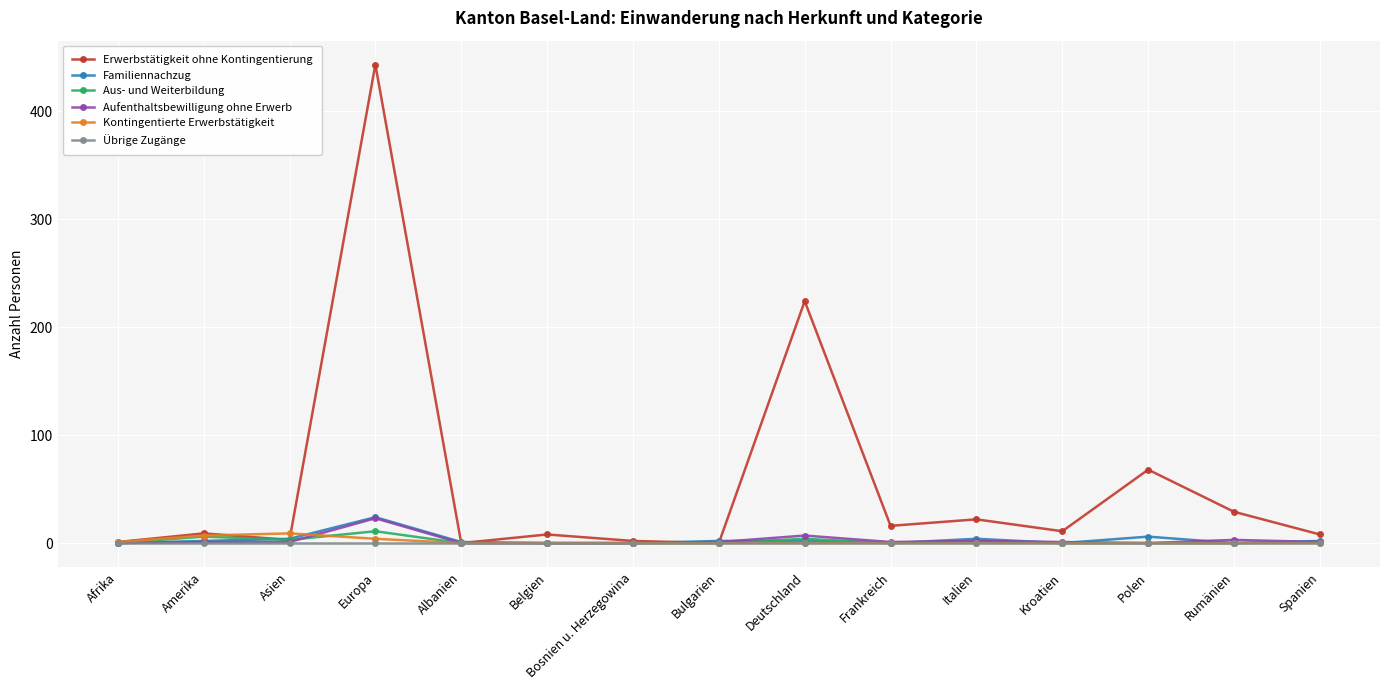

True or false: Aufenthaltsbewilligung ohne Erwerb has more than 0 interior local peaks.

True